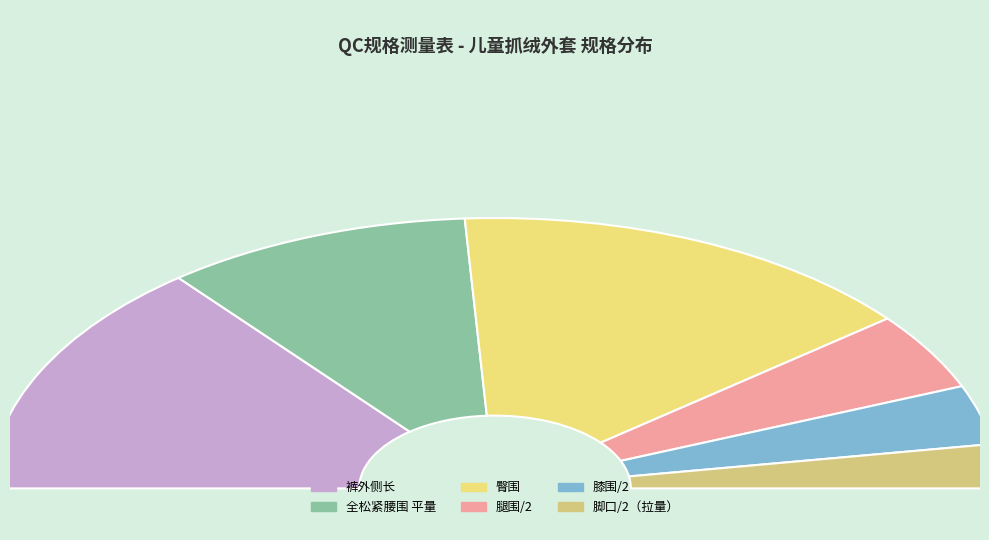

Does 130/56 account for over 50% of the chart?

No